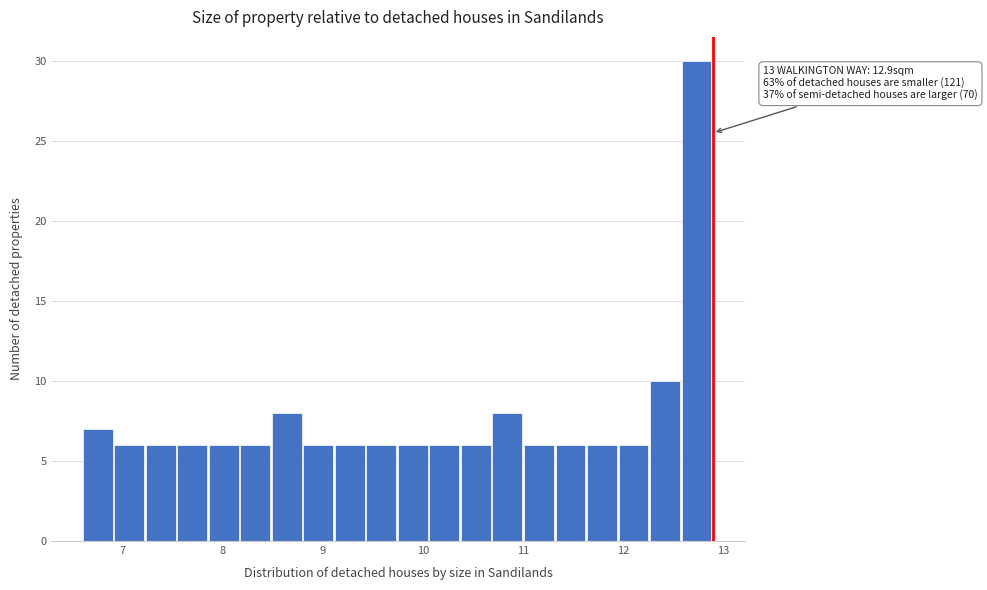

Read against the x-axis, roughly where is the centre of the tallest bar?

12.7